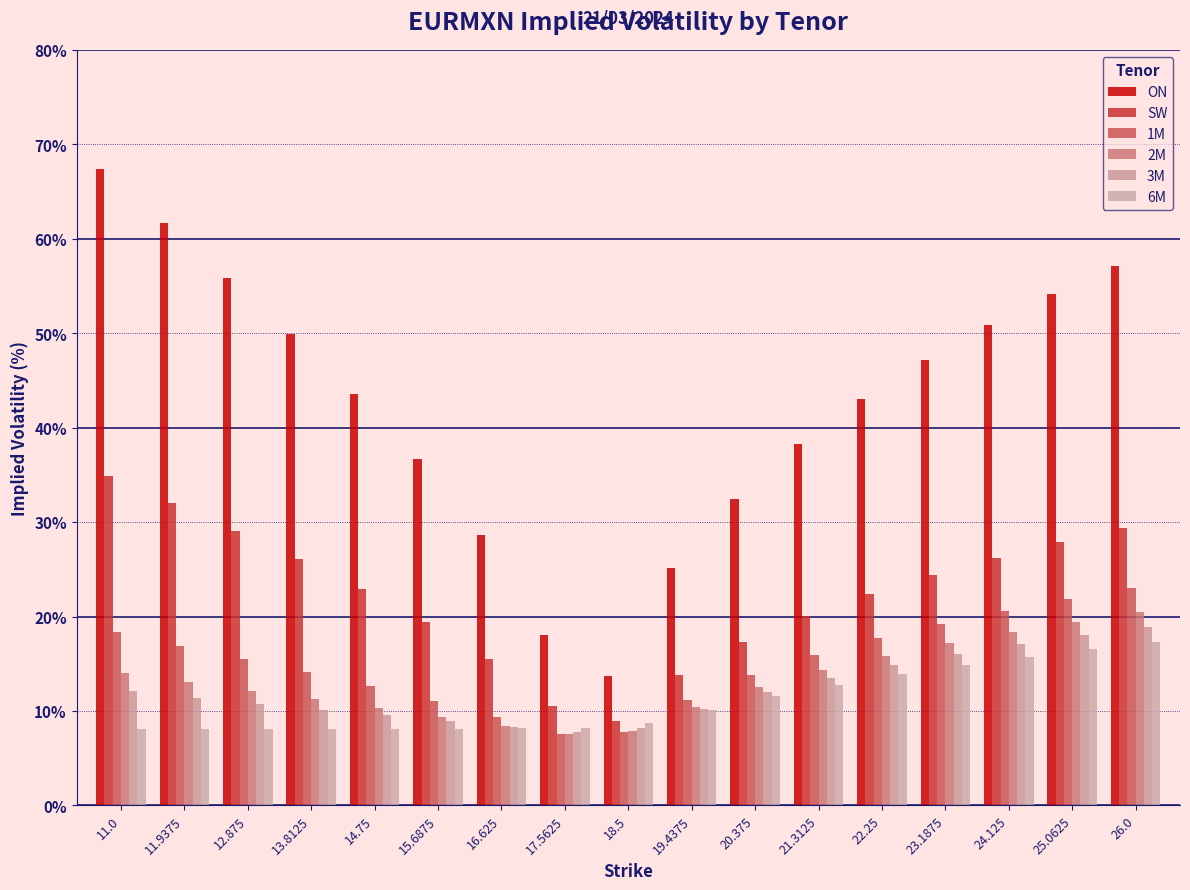

The value of 6M at 24.125 is 15.7. True or false?

True